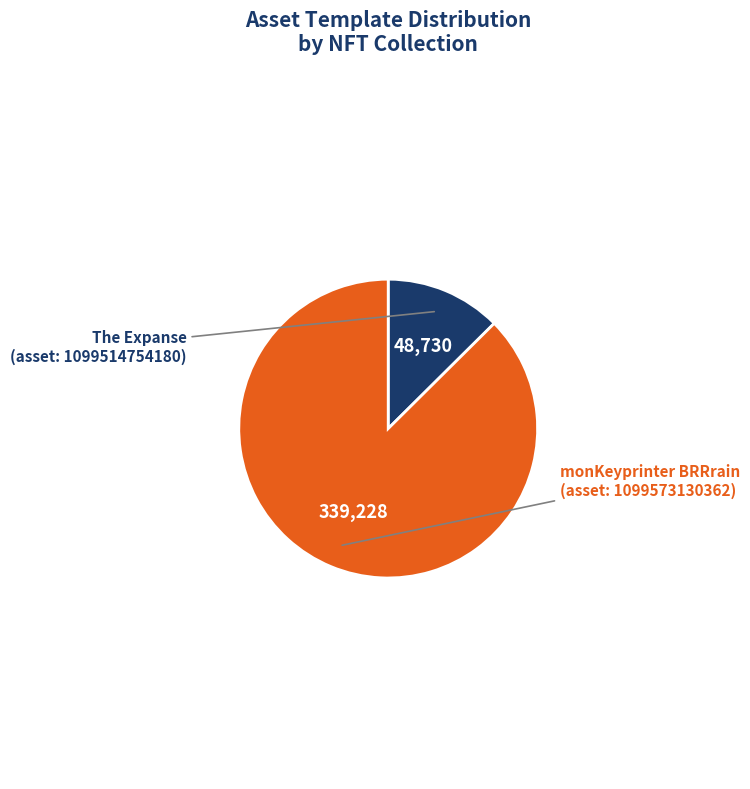

Which category has the biggest portion of the pie?

monKeyprinter BRRrain